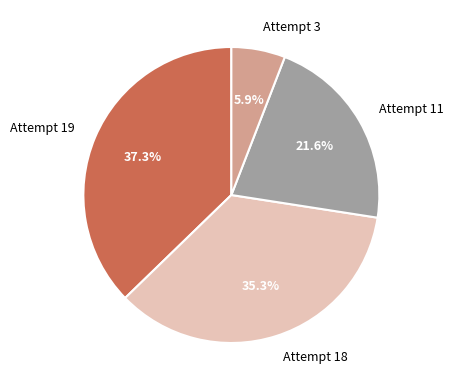

What is the ratio of the value at Attempt 3 to the value at Attempt 19?

0.2